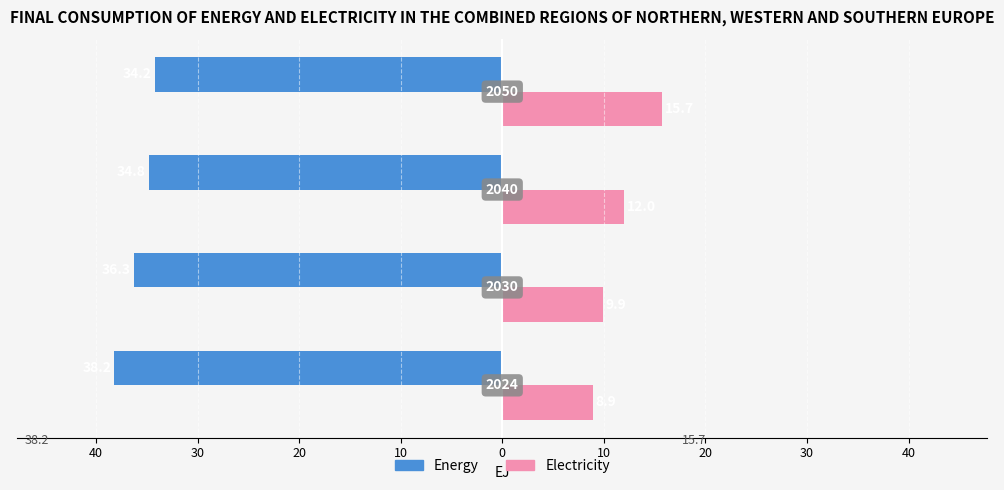

What are all the series names shown in the legend?

Energy, Electricity